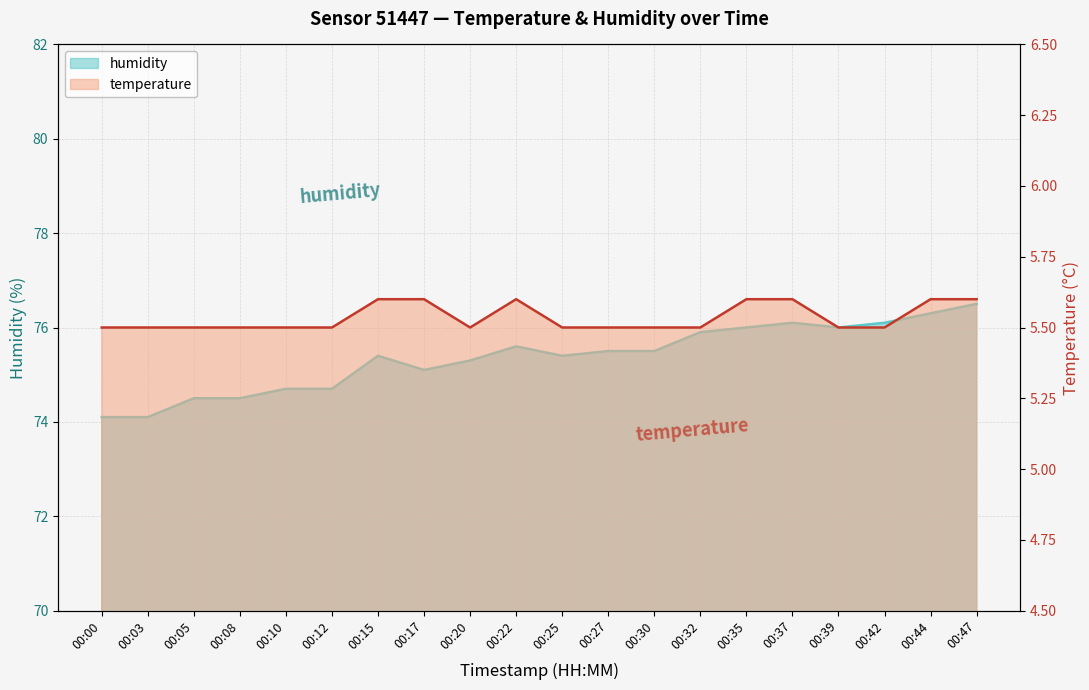

How many lines are shown in the chart?

2